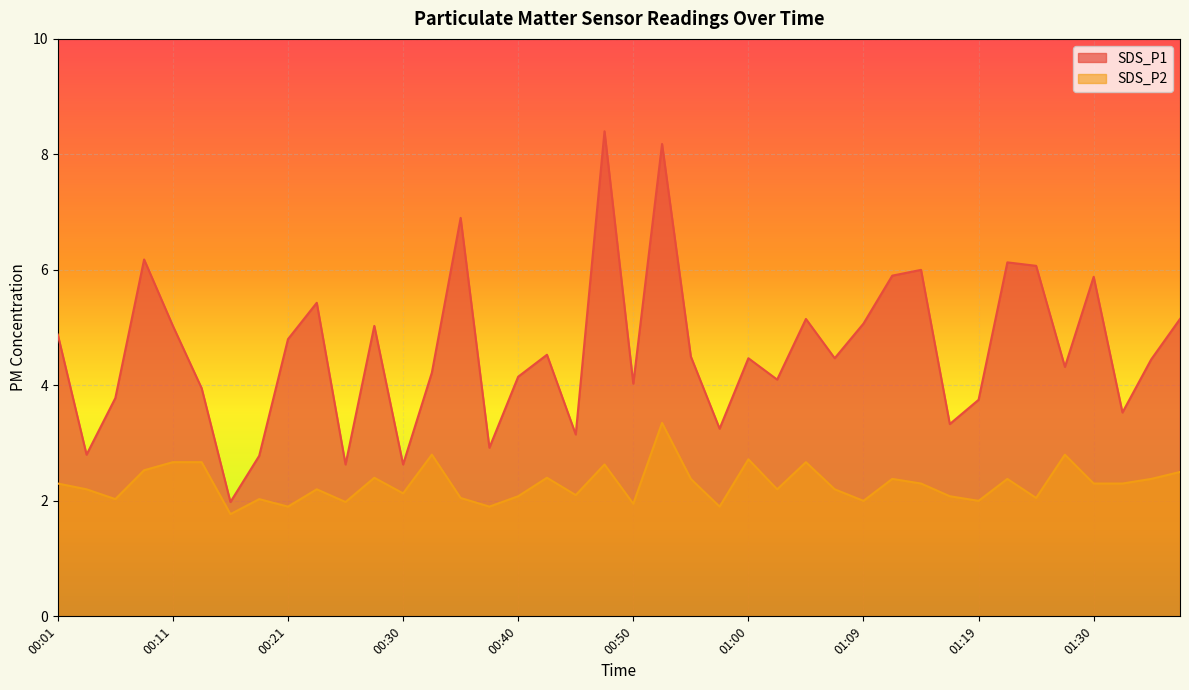

Reading right to left, extract all data points from this chart.

SDS_P1: 5.2	4.5	3.5	5.9	4.3	6.1	6.1	3.8	3.3	6.0	5.9	5.1	4.5	5.2	4.1	4.5	3.2	4.5	8.2	4.0	8.4	3.1	4.5	4.2	2.9	6.9	4.2	2.6	5.0	2.6	5.4	4.8	2.8	2.0	4.0	5.0	6.2	3.8	2.8	4.9
SDS_P2: 2.5	2.4	2.3	2.3	2.8	2.0	2.4	2.0	2.1	2.3	2.4	2.0	2.2	2.7	2.2	2.7	1.9	2.4	3.4	1.9	2.6	2.1	2.4	2.1	1.9	2.0	2.8	2.1	2.4	2.0	2.2	1.9	2.0	1.8	2.7	2.7	2.5	2.0	2.2	2.3